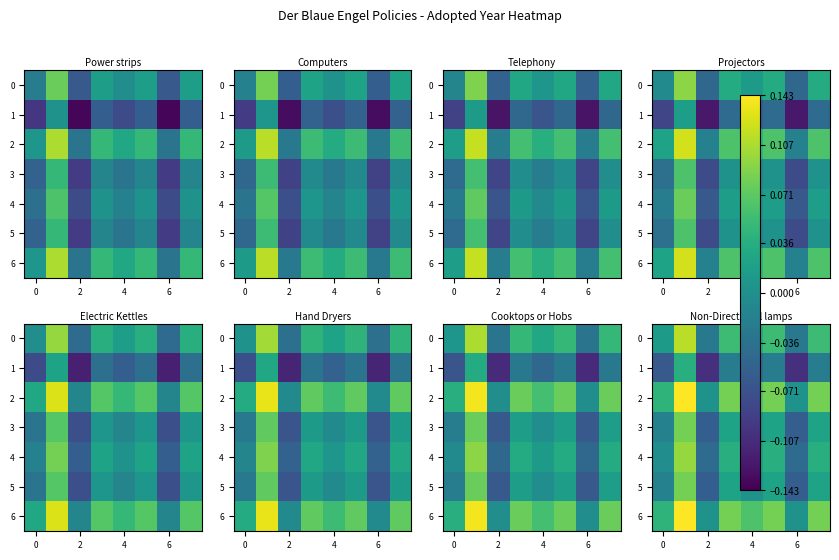

Is it true that 1 equals -0.1 at 6?

True